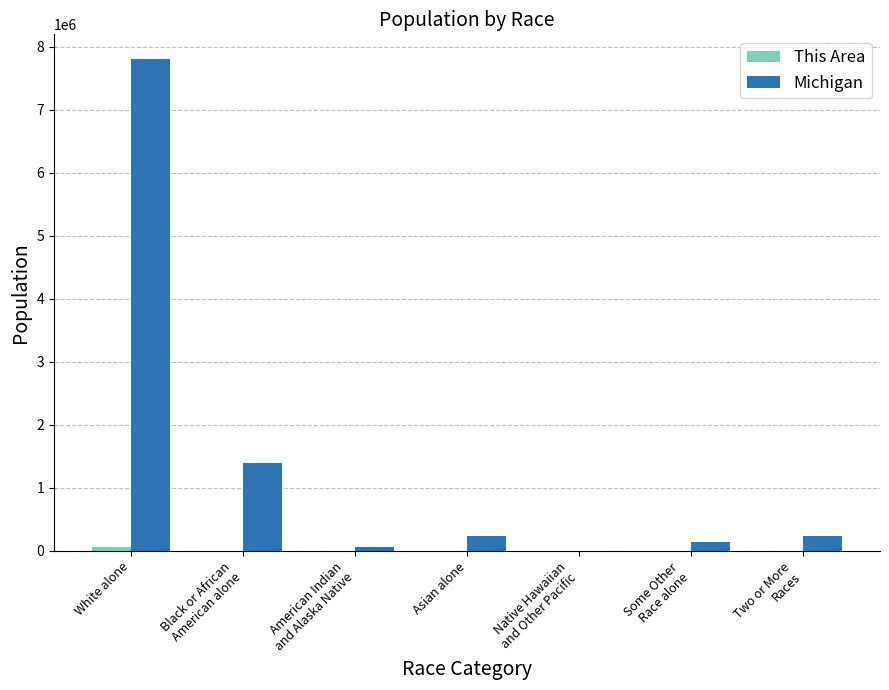

Which series has the largest range (max minus min)?

Michigan